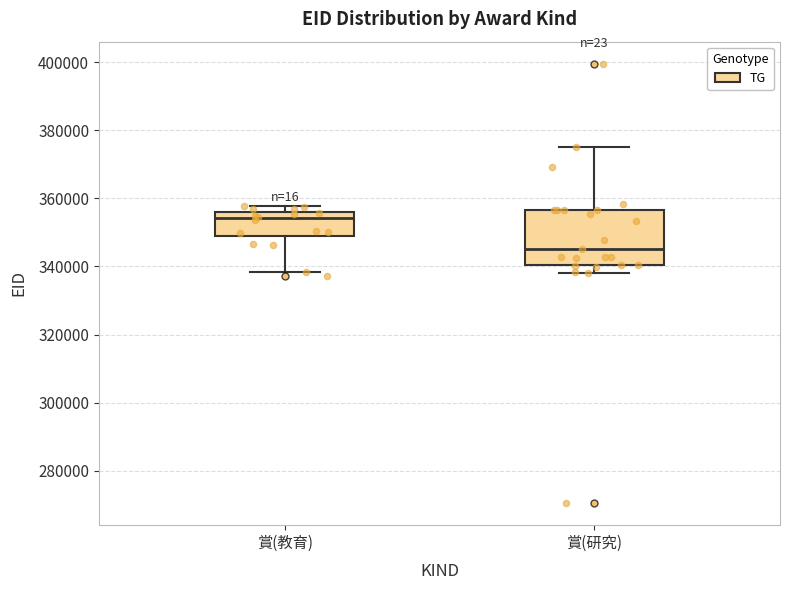

Which box has the highest median line?

賞(教育)